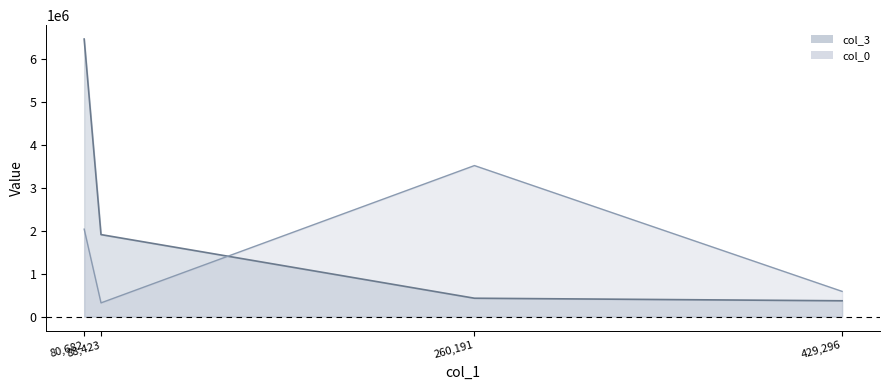

At how many categories does at least one series exceed 6107690?

1